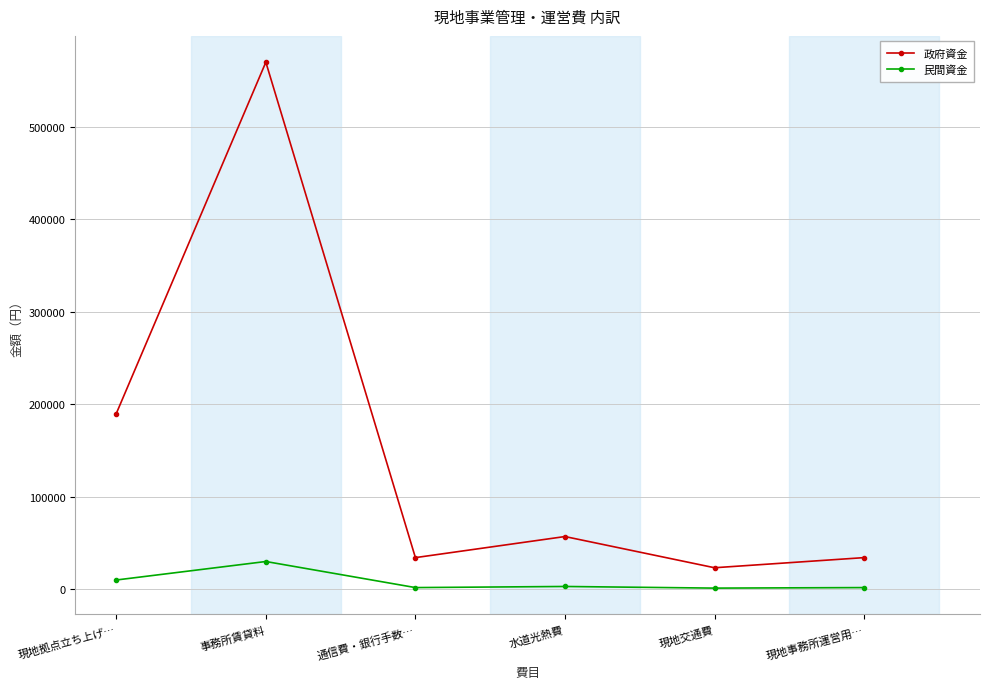

What is the greatest value displayed?

570000